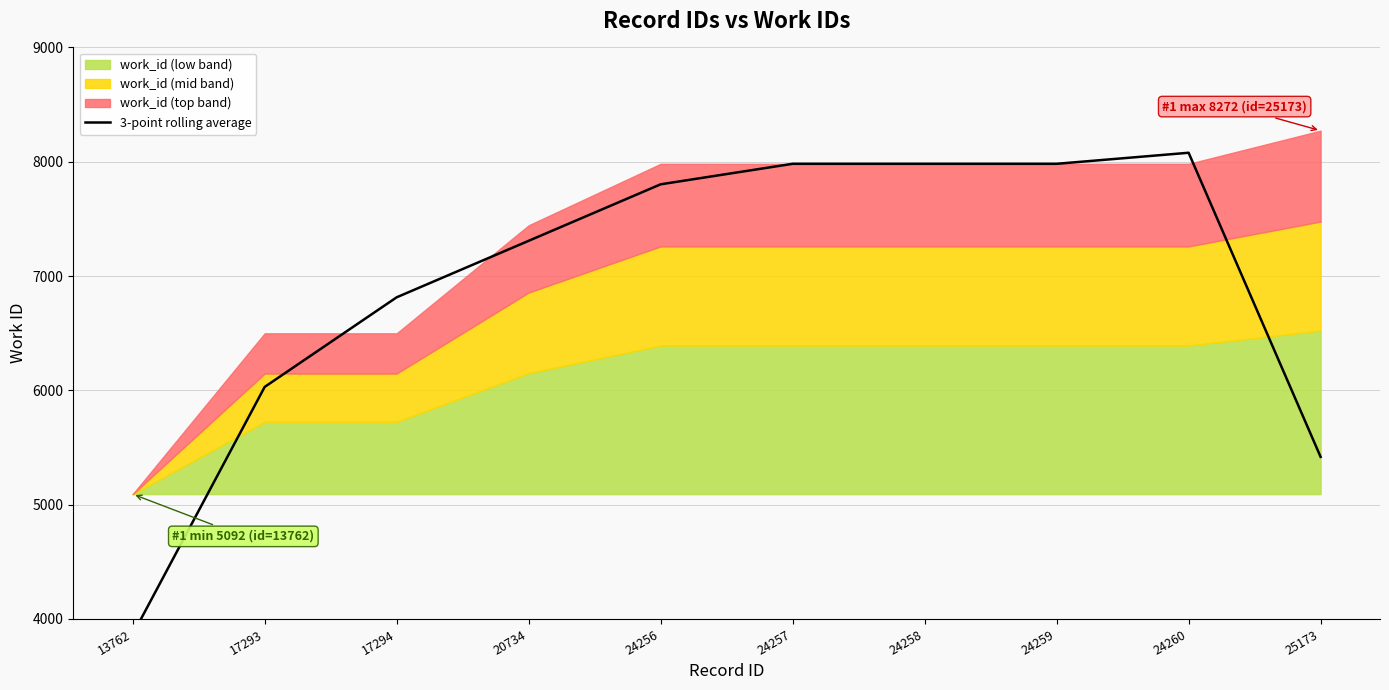

Where does the data first go above 7802?

24256